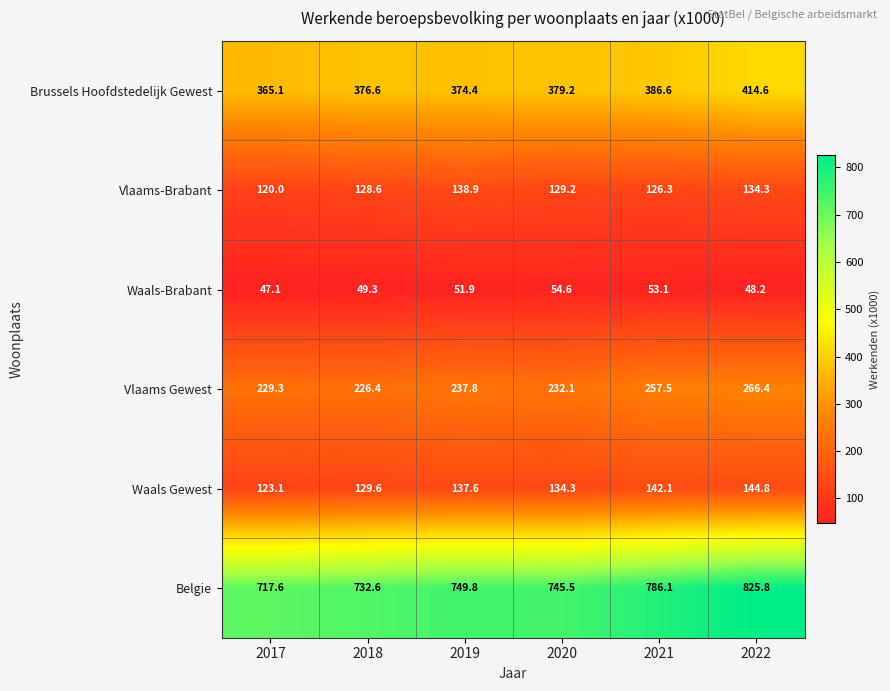

What is the smallest value displayed?

47.1